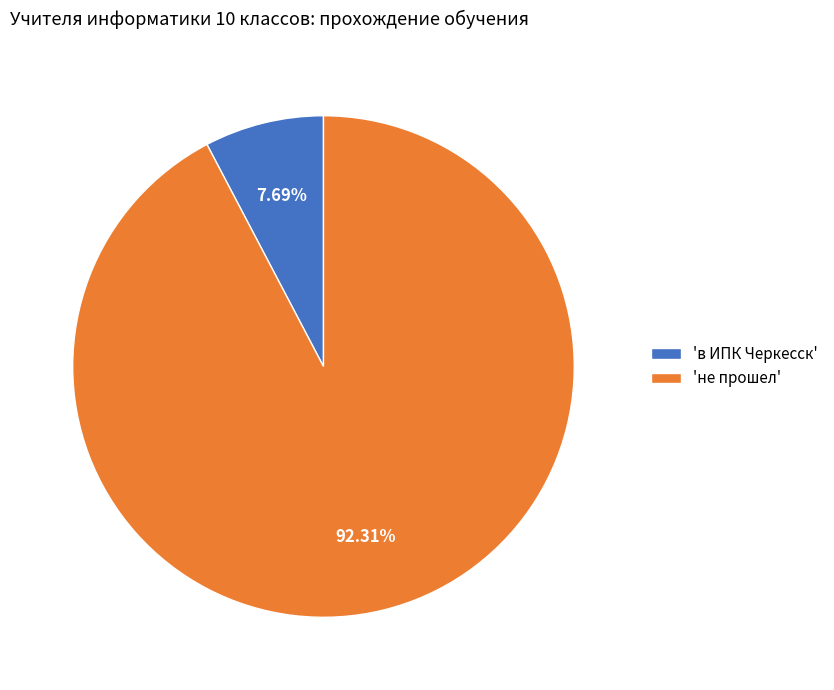

Which slice is the smallest?

'в ИПК Черкесск'